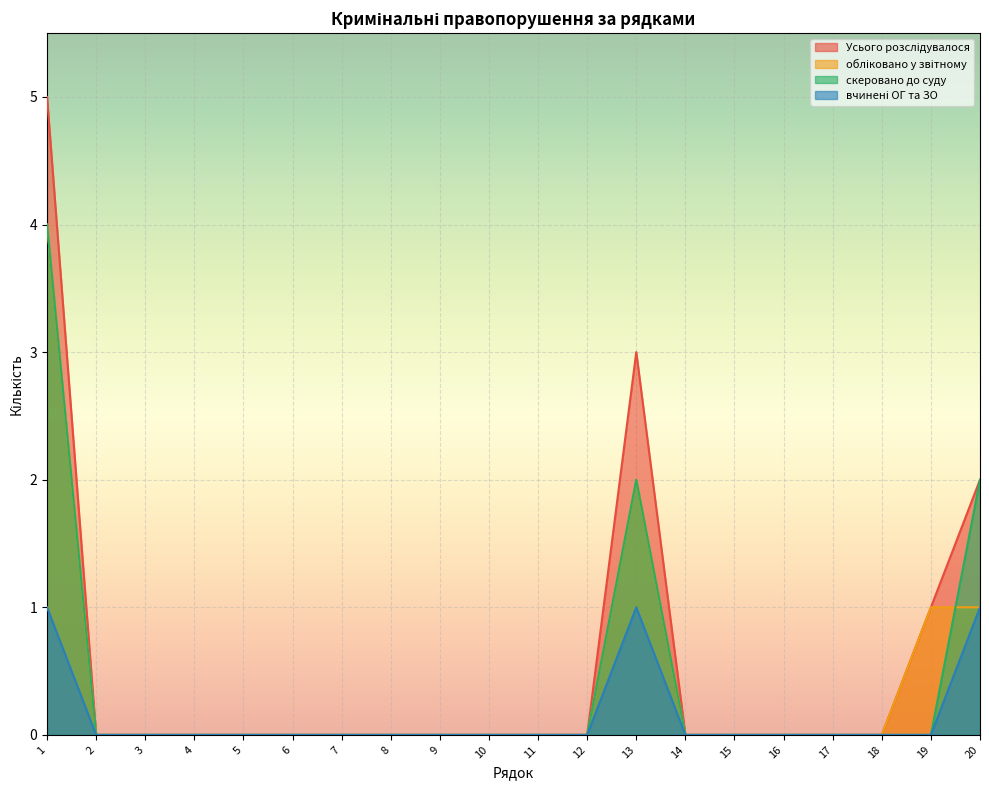

At 2, list the series in order from smallest to largest.

Усього розслідувалося, обліковано у звітному, скеровано до суду, вчинені ОГ та ЗО